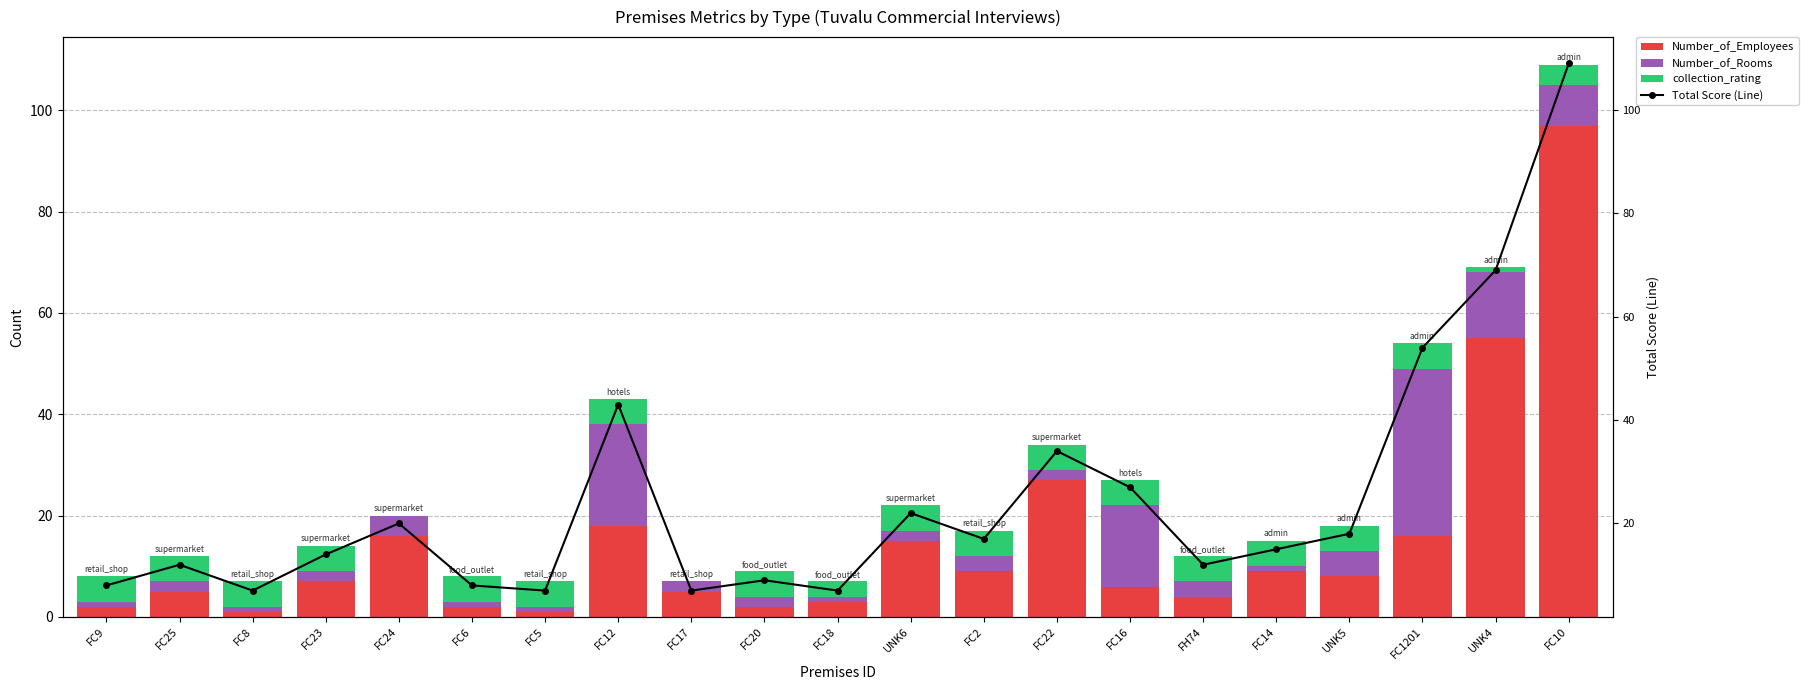

Does the chart contain any negative values?

No